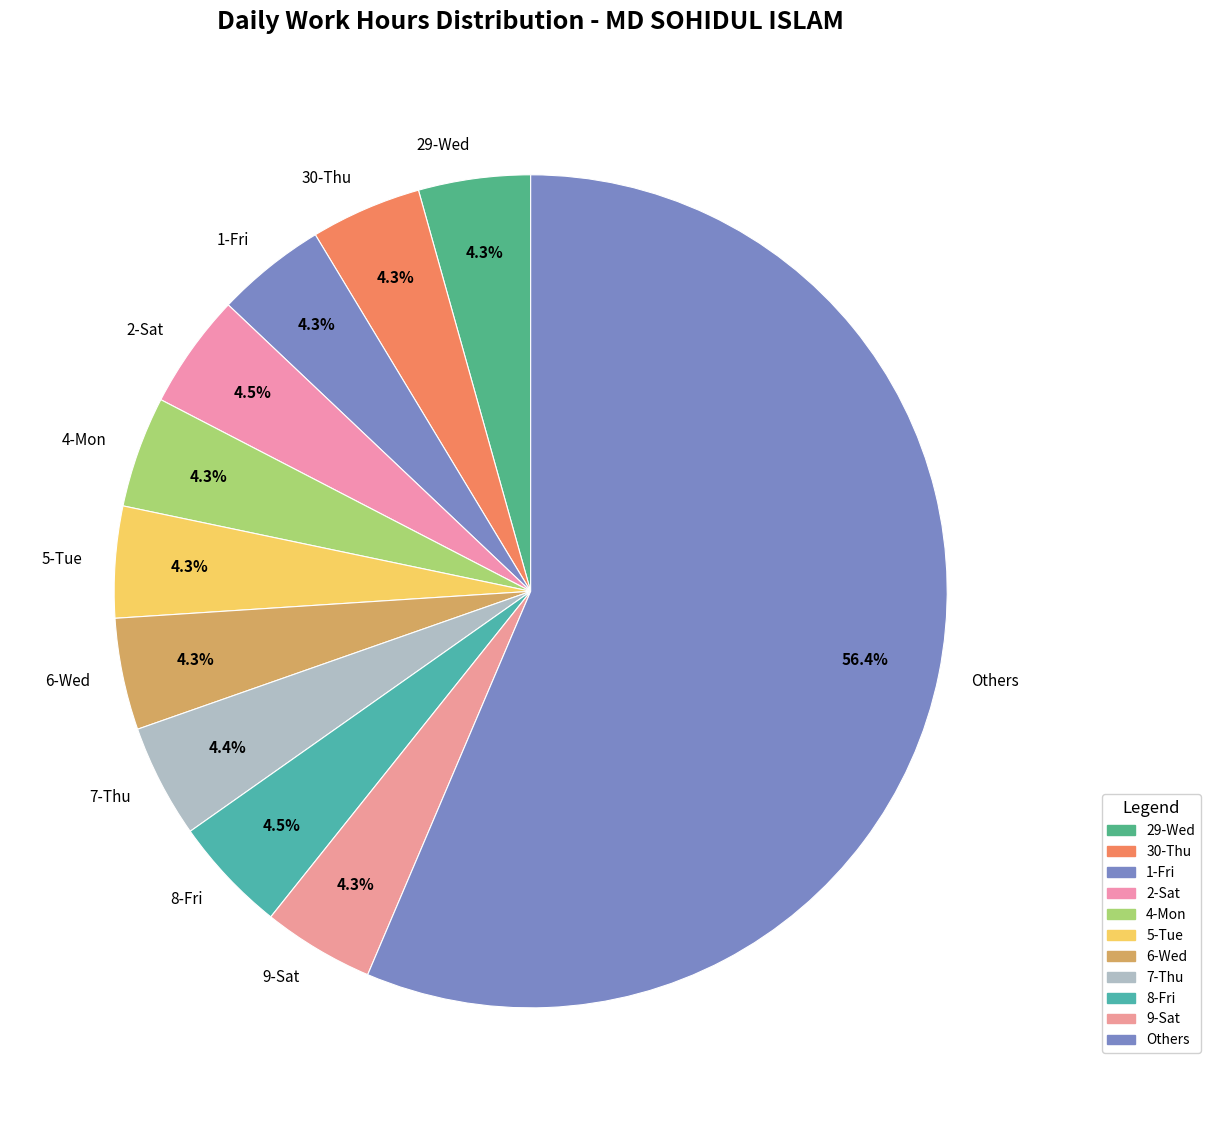

Which slice is the largest?

Others